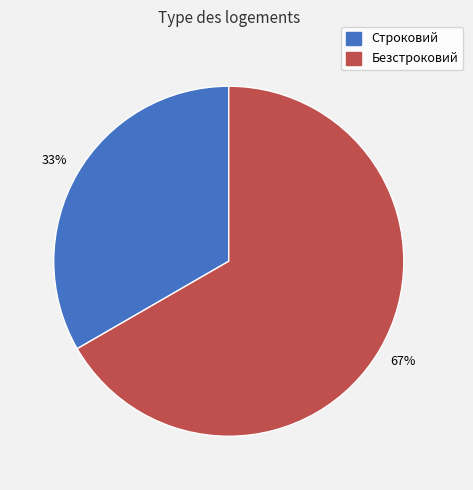

Is it true that Строковий is 28% of the pie?

False